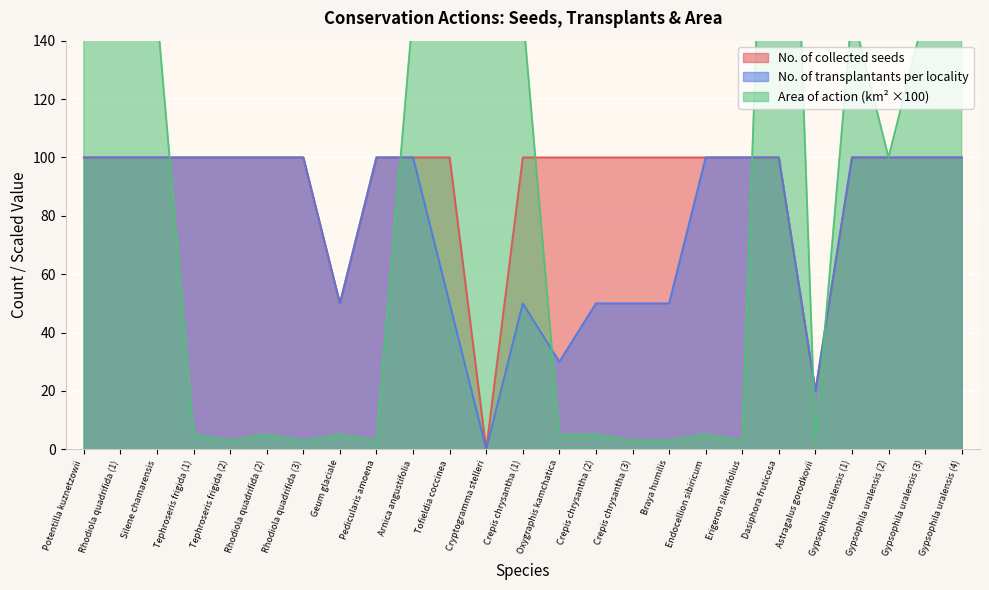

Read the No. of transplantants per locality value at Tephroseris frigida (1).

100